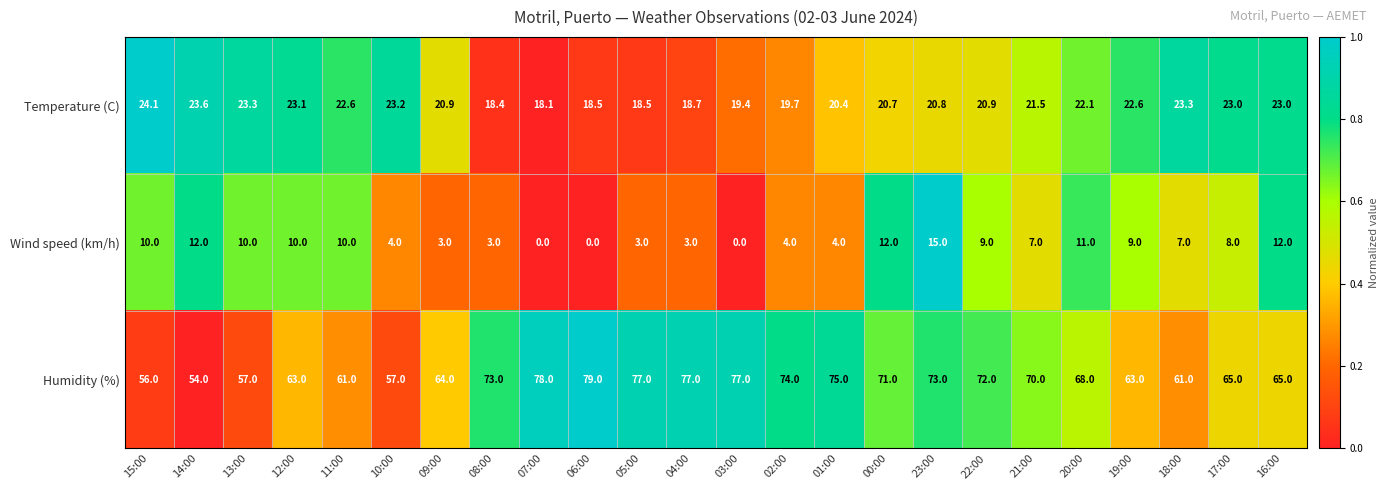

What is the spread (max minus min) of values at 18:00?

54.0